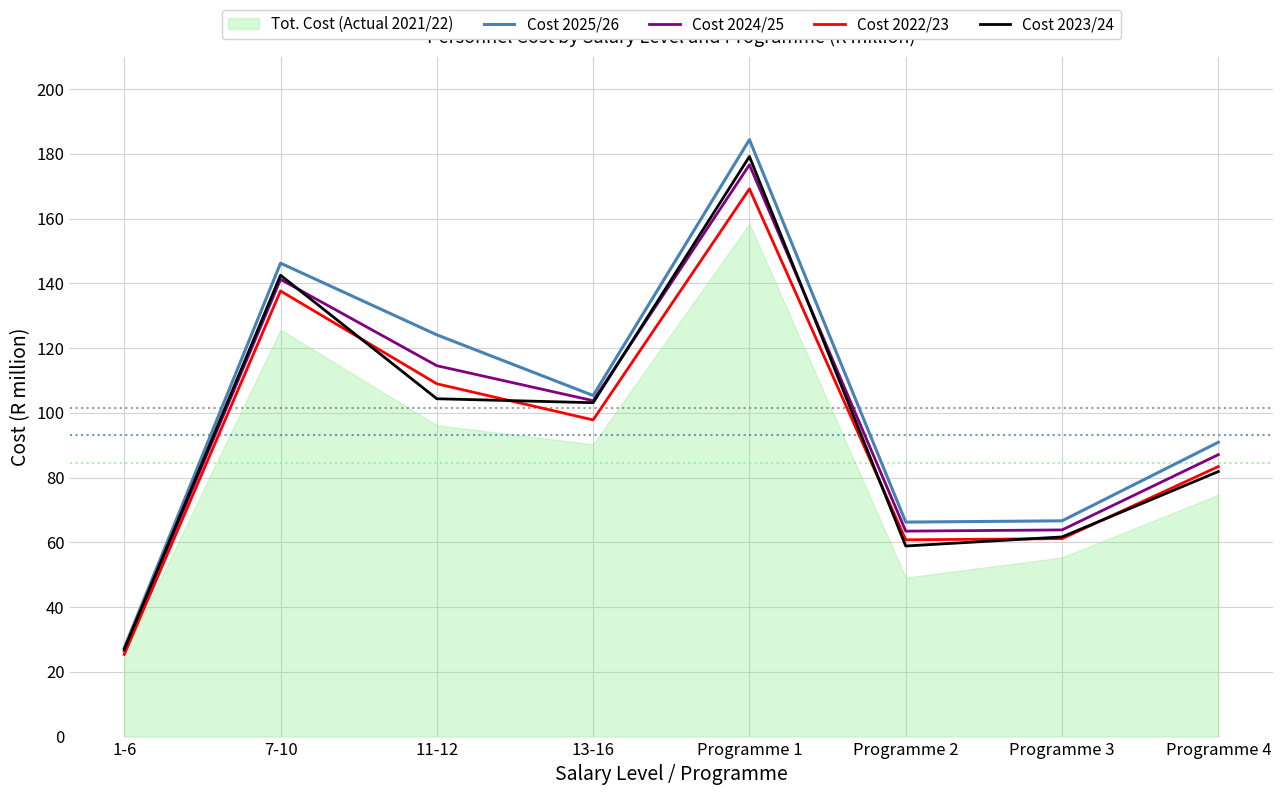

What is the difference between the Cost 2025/26 values at Programme 4 and Programme 3?

24.3